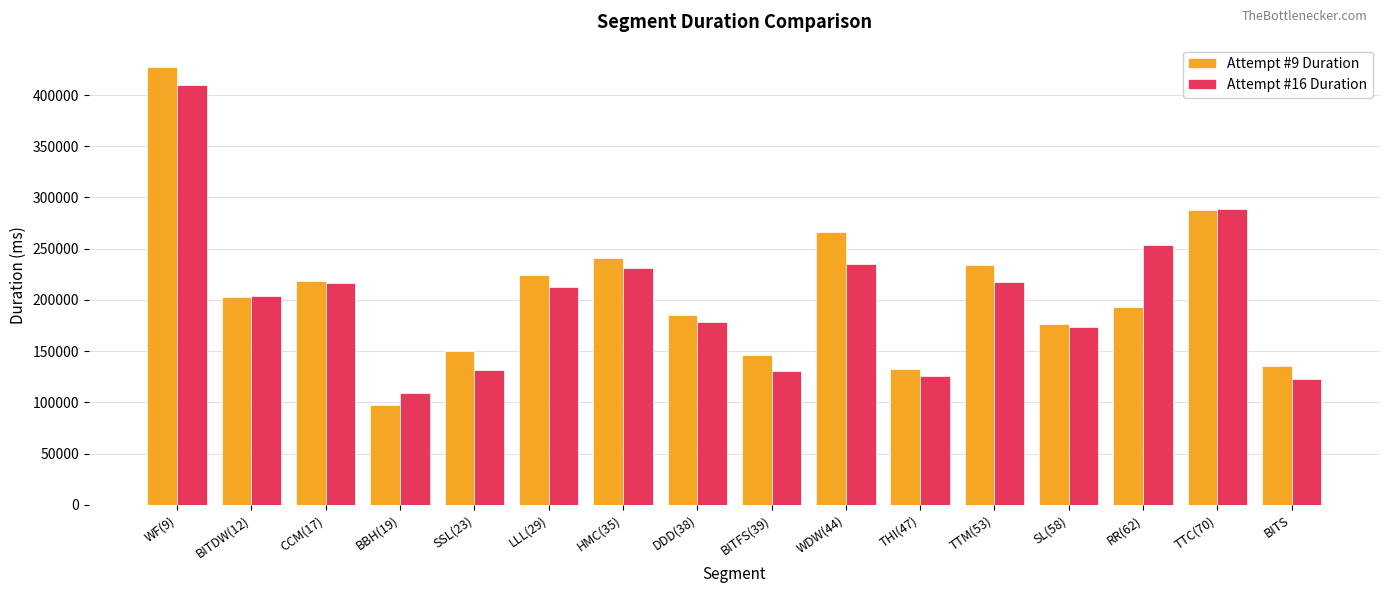

What is the average value of the Attempt #16 Duration series?

202578